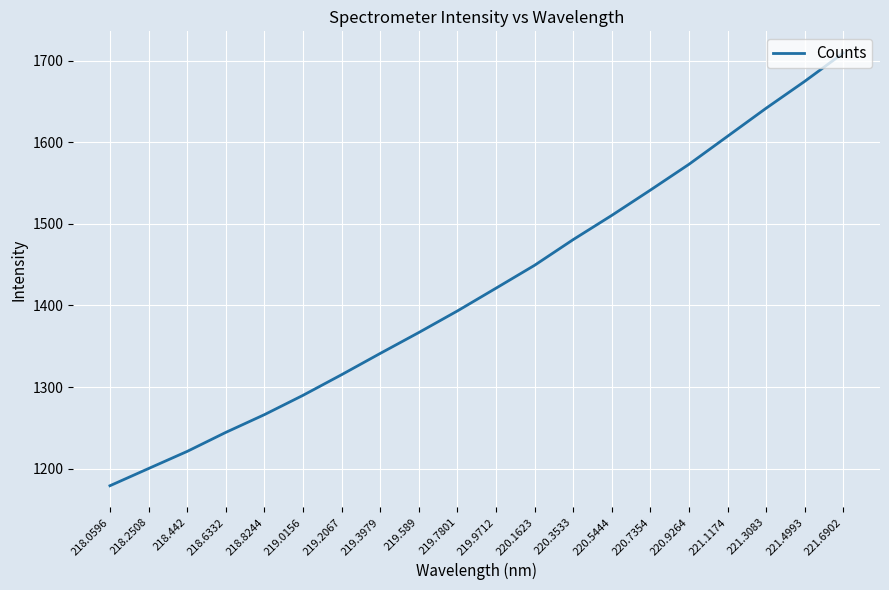

What is the approximate value at 221.6902?

1709.4